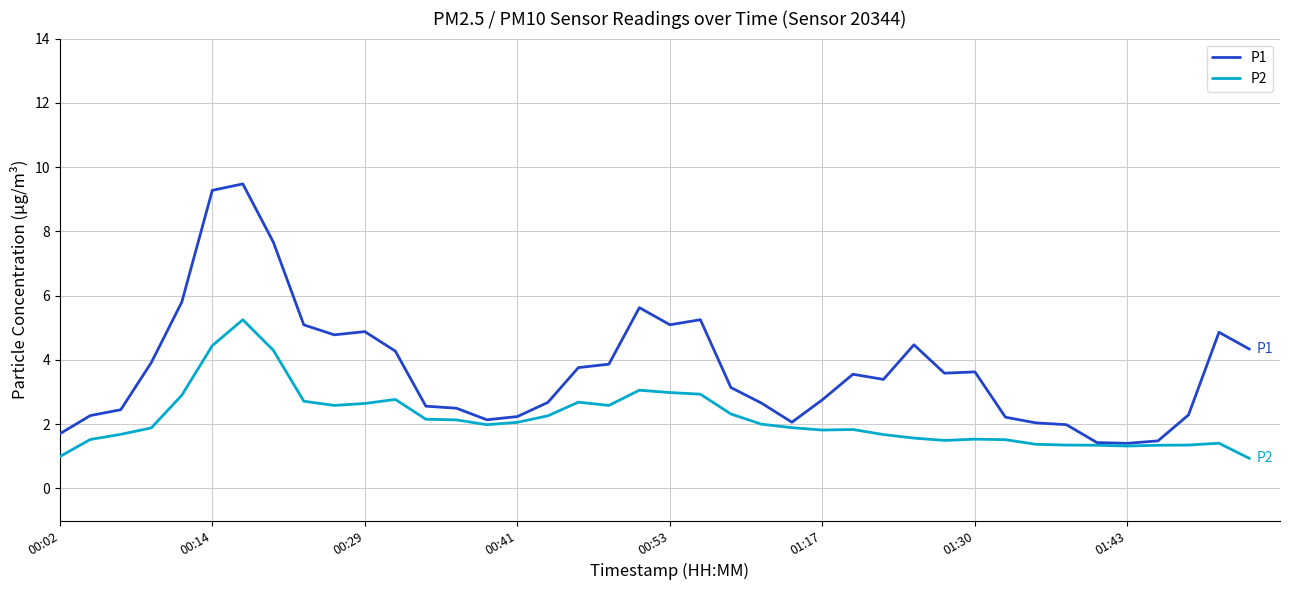

Rank the series by their maximum value, from lowest to highest.

P2, P1